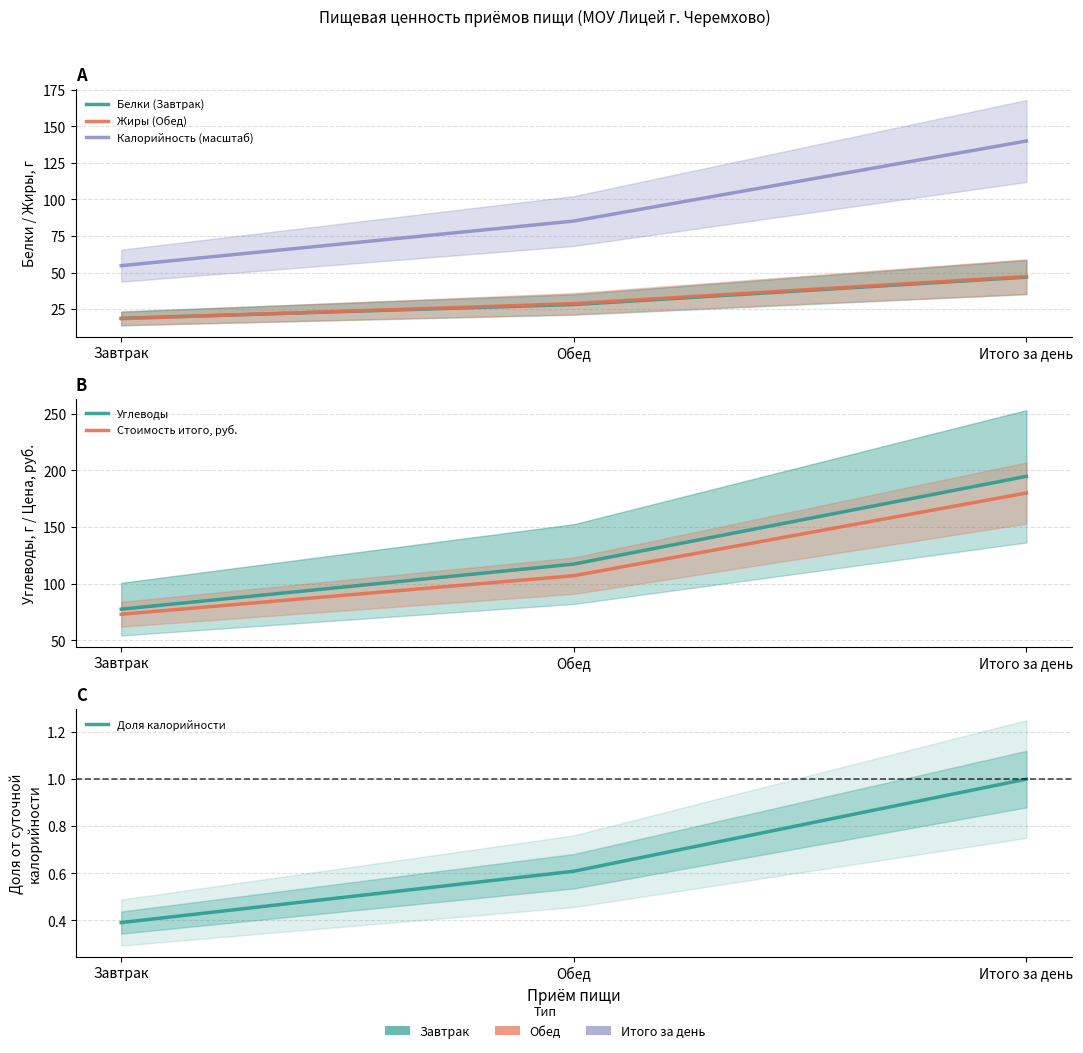

At which label does Стоимость итого, руб. reach its peak?

Итого за день